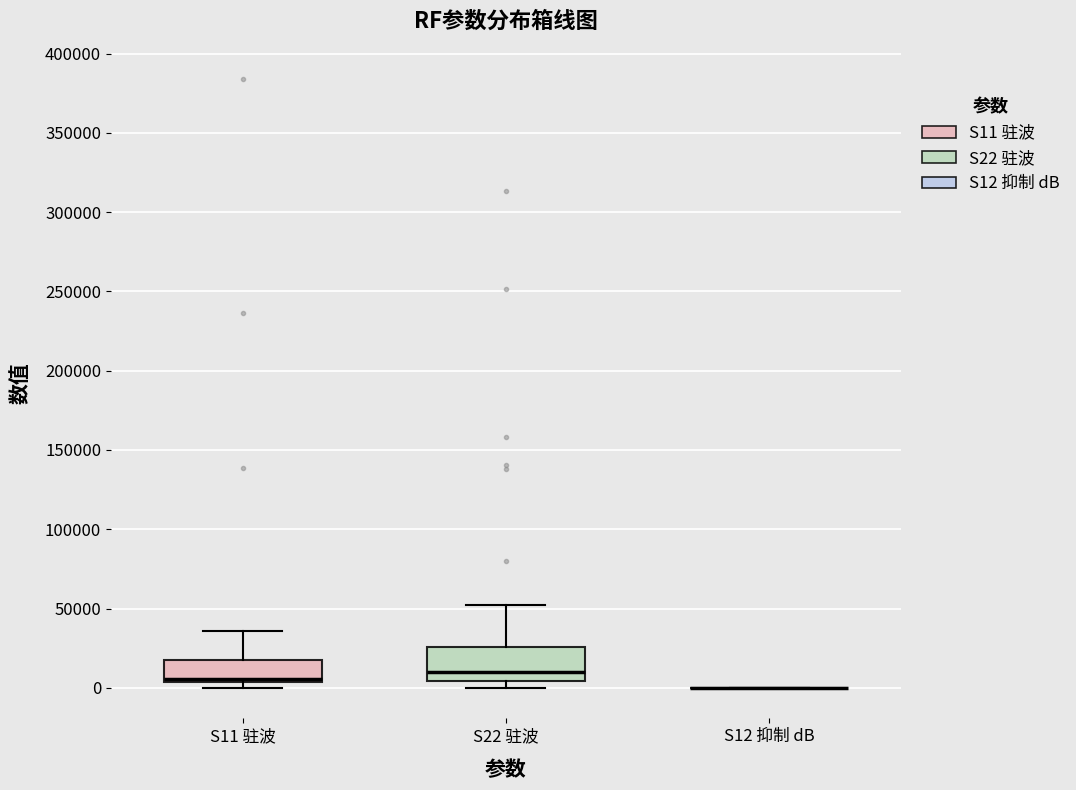

Which box is the tallest, from its lower edge to its upper edge?

S22 驻波